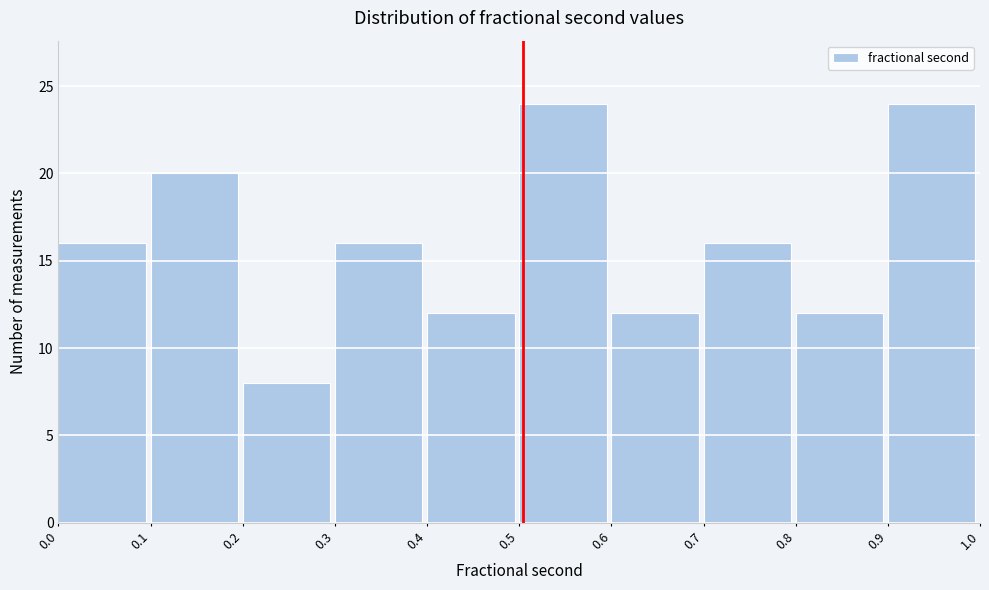

Reading right to left, extract all data points from this chart.

0.9=24	0.8=12	0.7=16	0.6=12	0.5=24	0.4=12	0.3=16	0.2=8	0.1=20	0.0=16